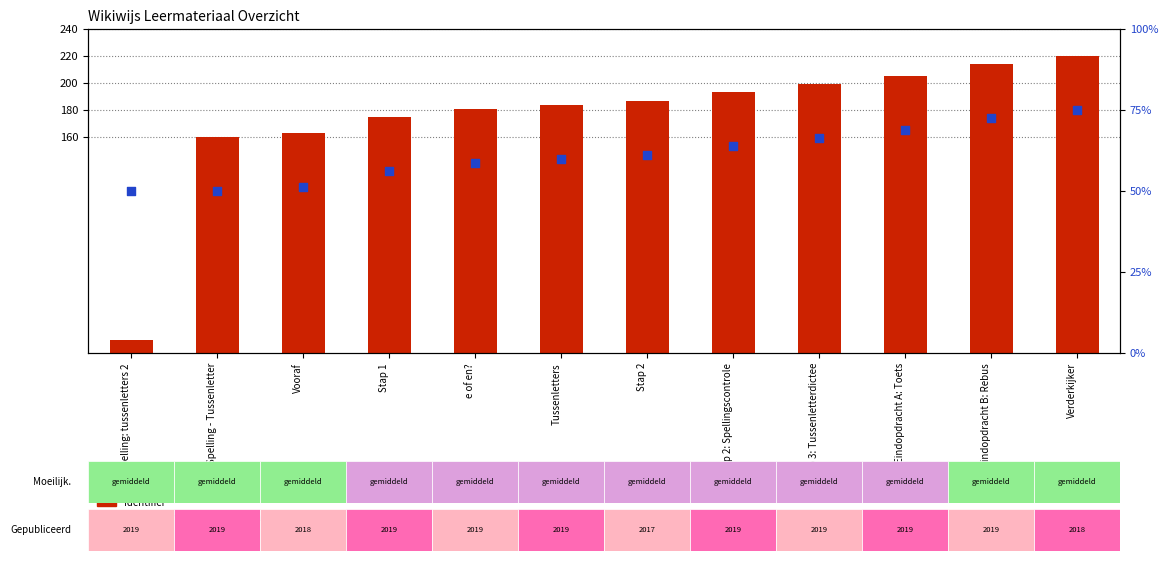

Which series has the largest Y range (max minus min)?

Identifier (scaled)